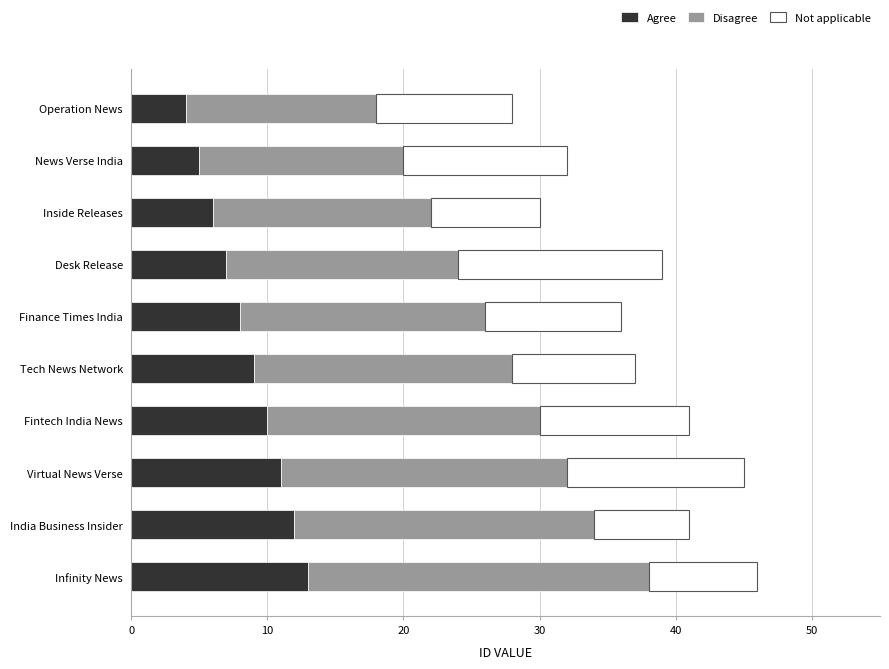

What is the lowest value of the Agree series?

4